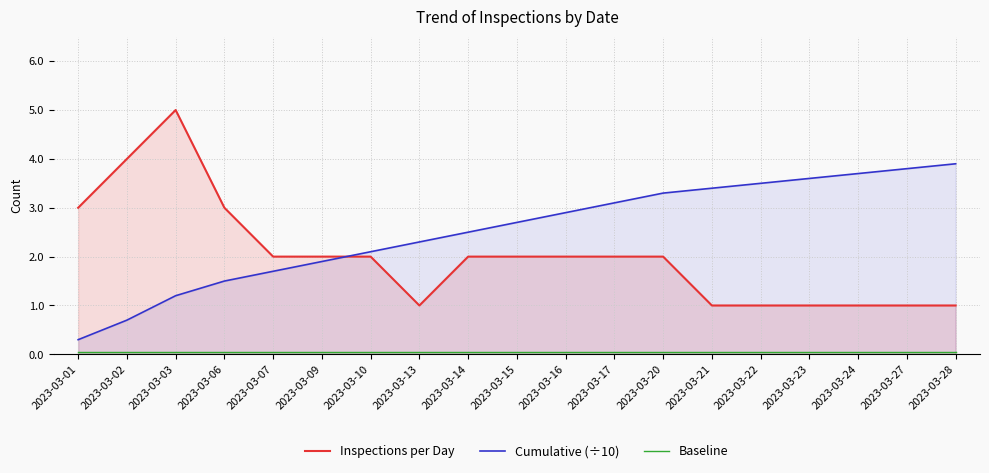

The value of Baseline at 2023-03-14 is 0.1. True or false?

True